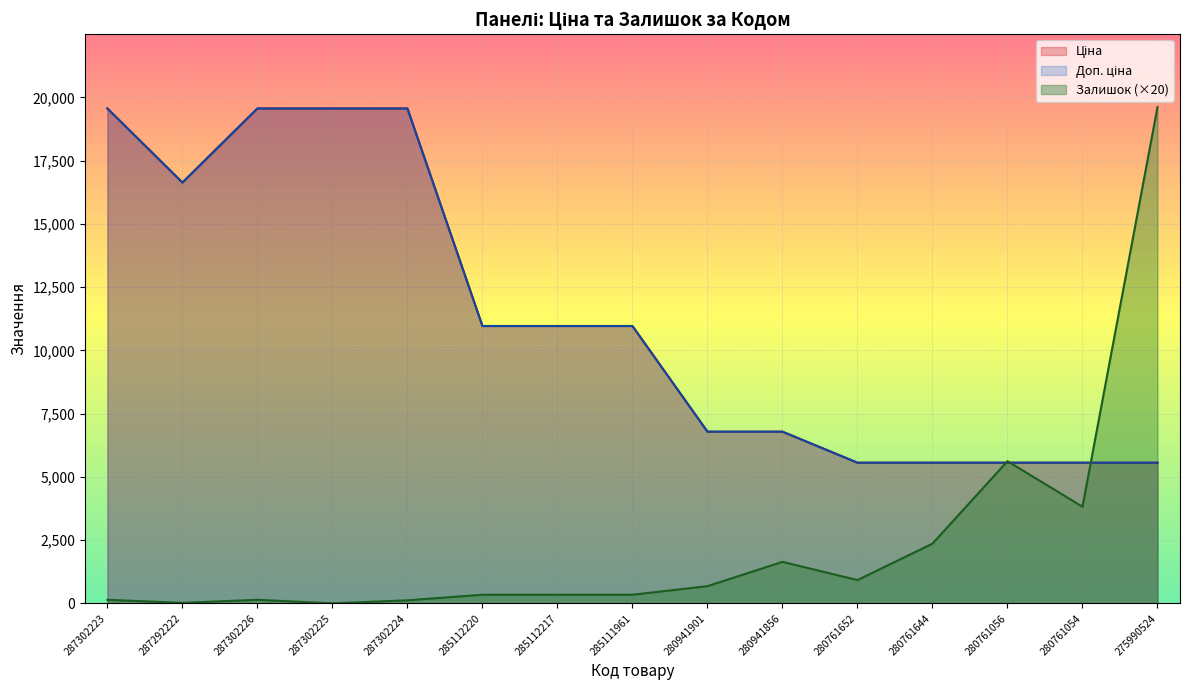

Which series has the widest spread of values?

Залишок